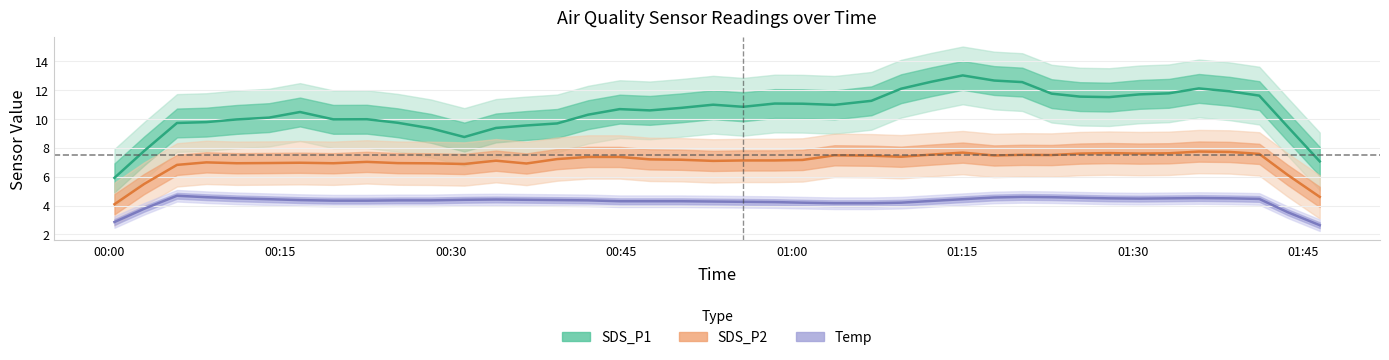

List the series in order of their overall mean, highest first.

SDS_P1, SDS_P2, Temp